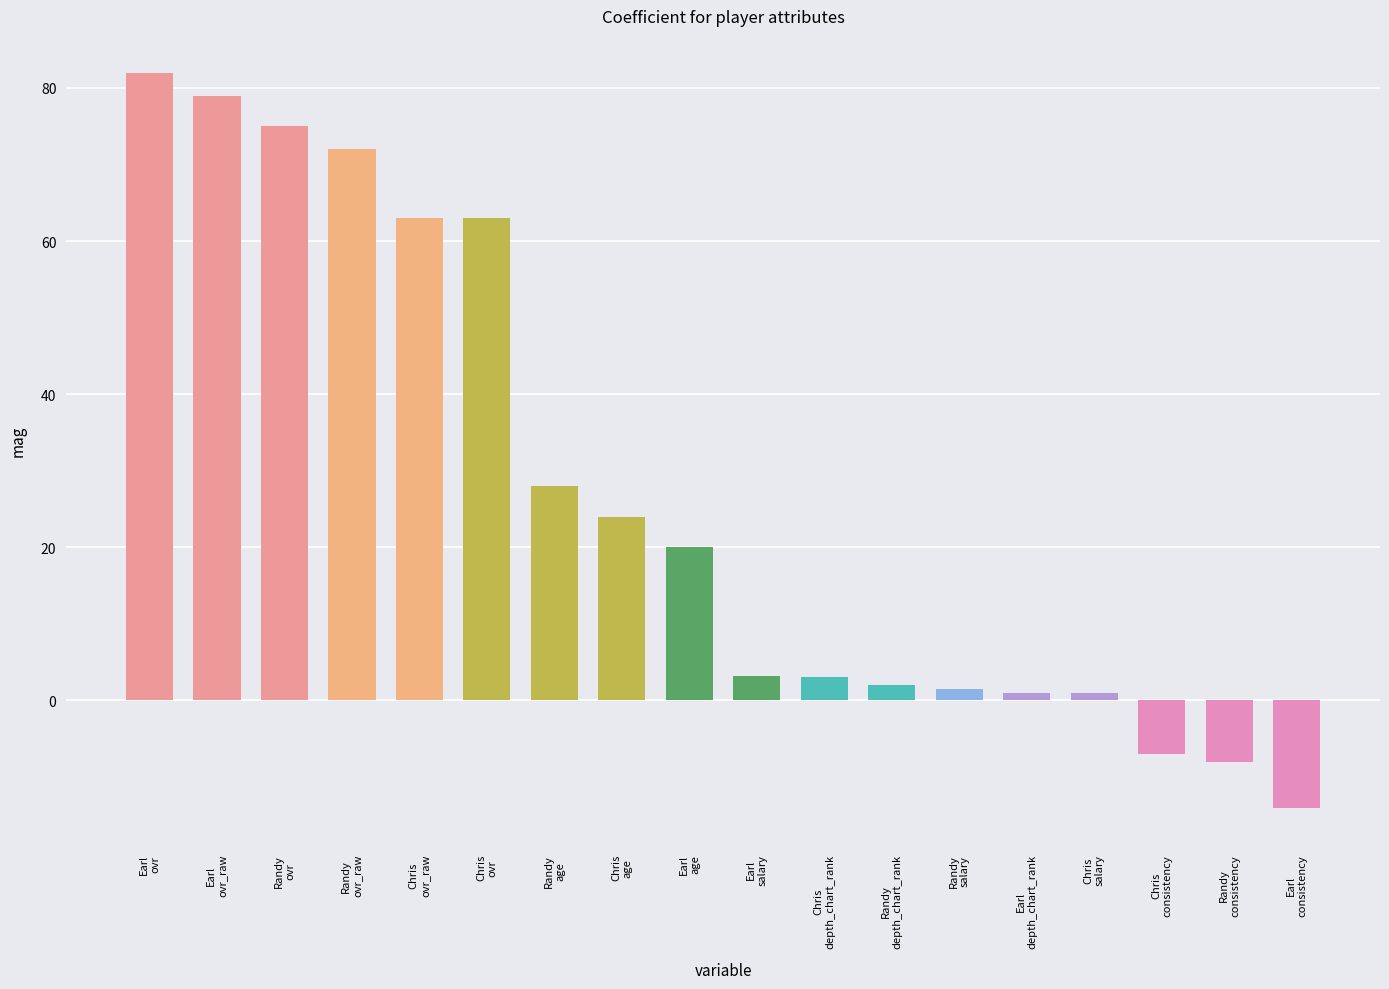

How many series are shown in this chart?

1